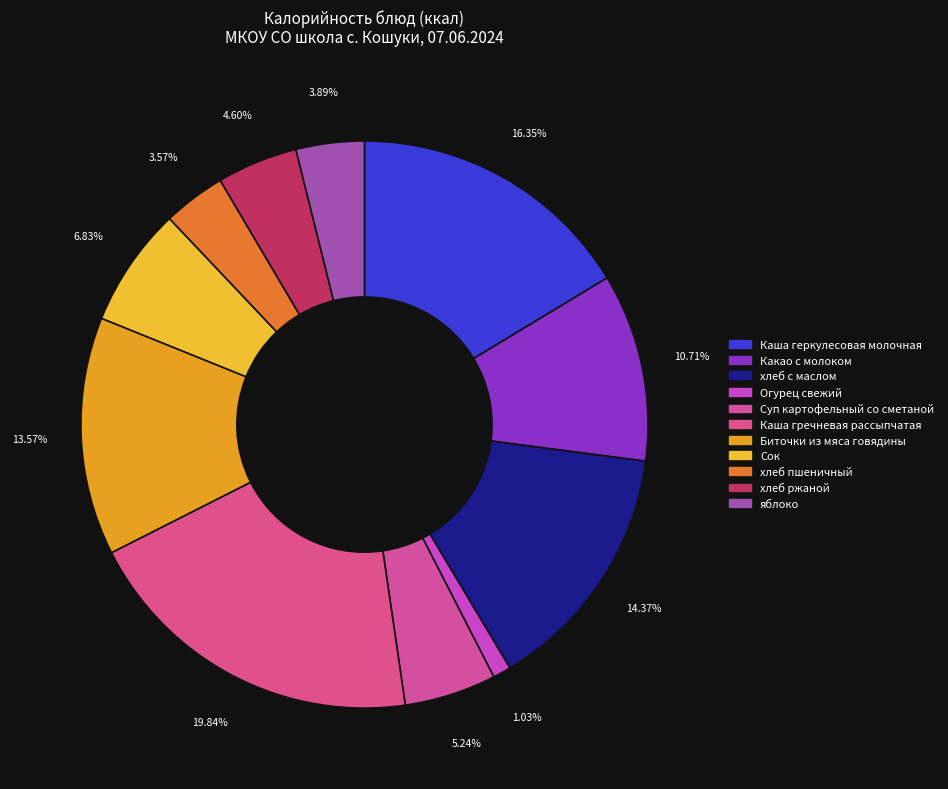

Count the number of slices in the pie.

11